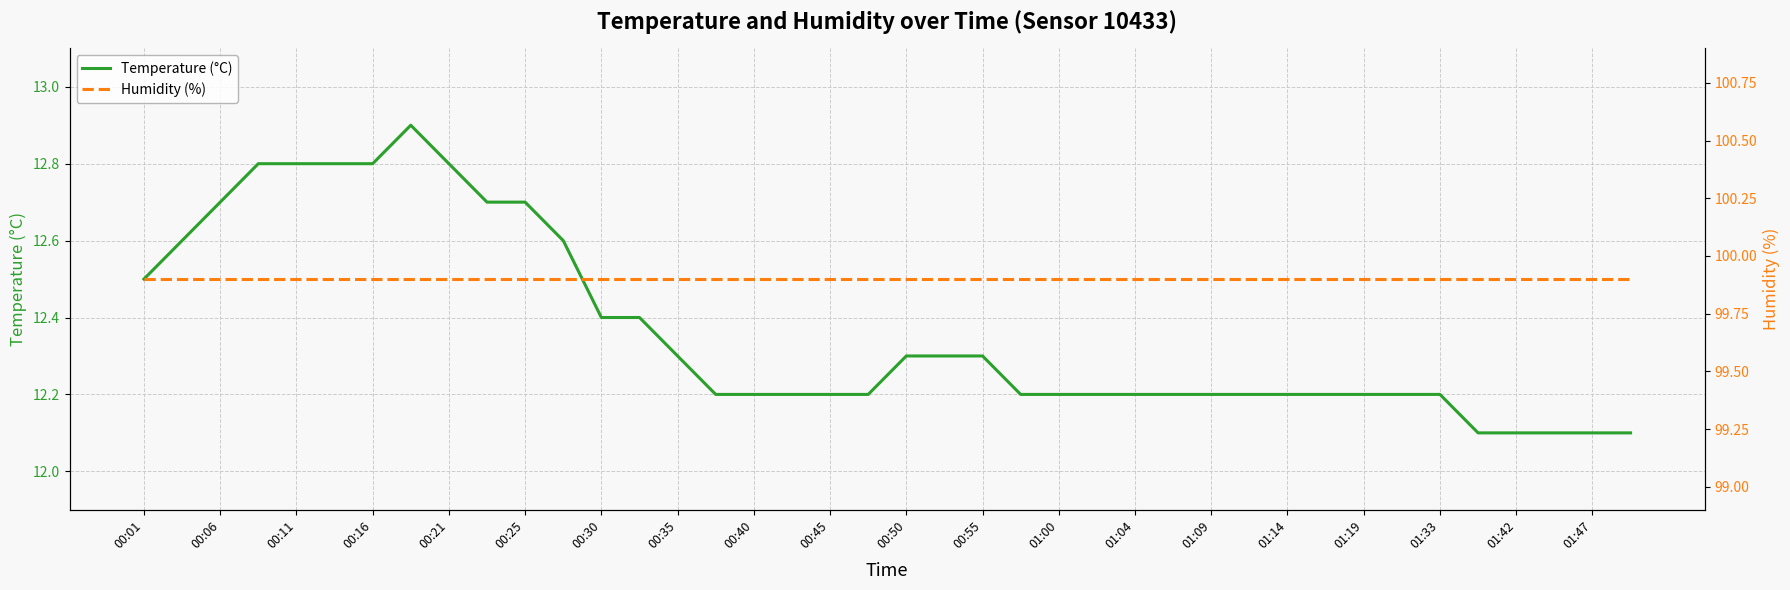

The value of Temperature (°C) at 01:19 is 7.9. True or false?

False